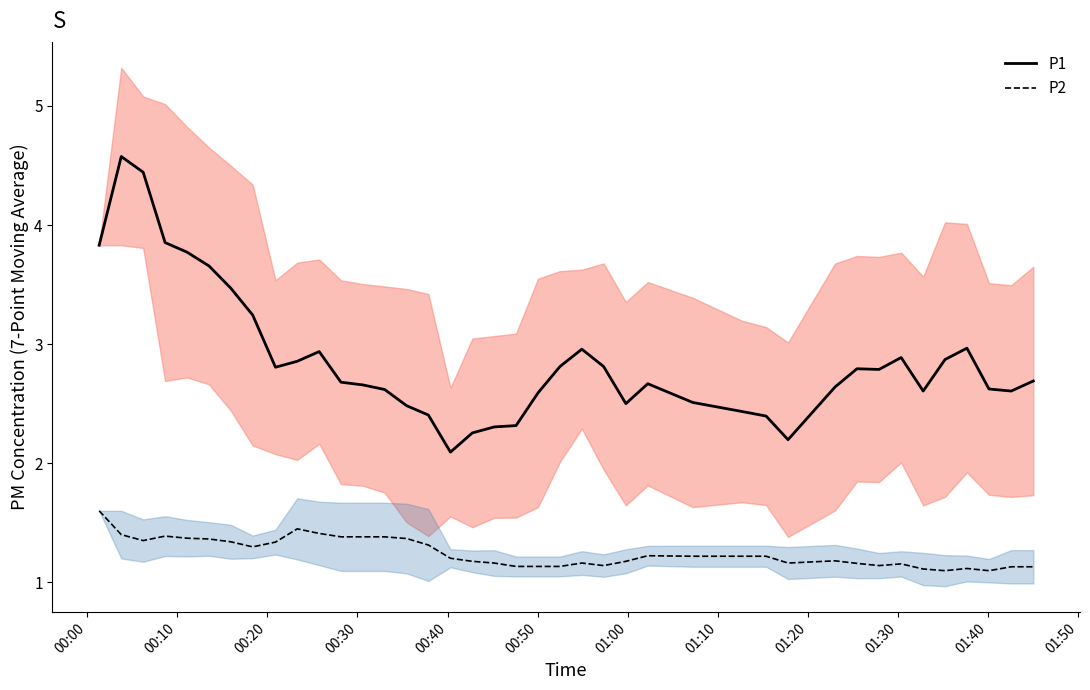

True or false: P2 has more than 2 points higher than both neighbors.

True